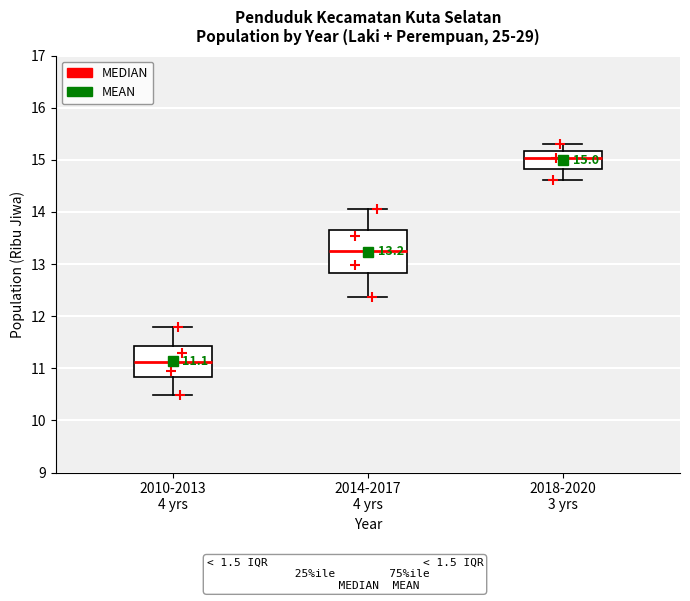

Which box has the lowest median line?

2010-2013 4 yrs